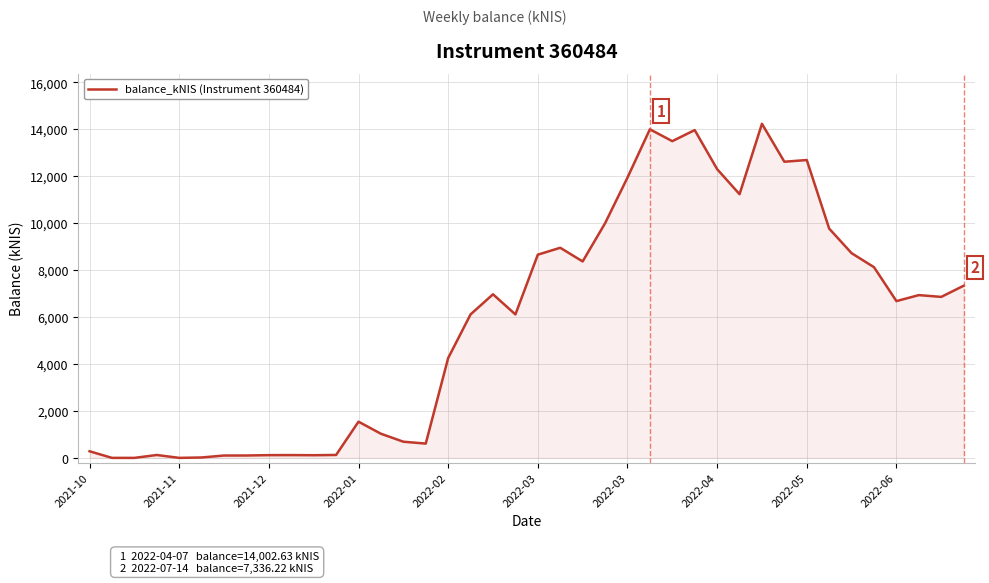

What is the greatest value displayed?

14237.6